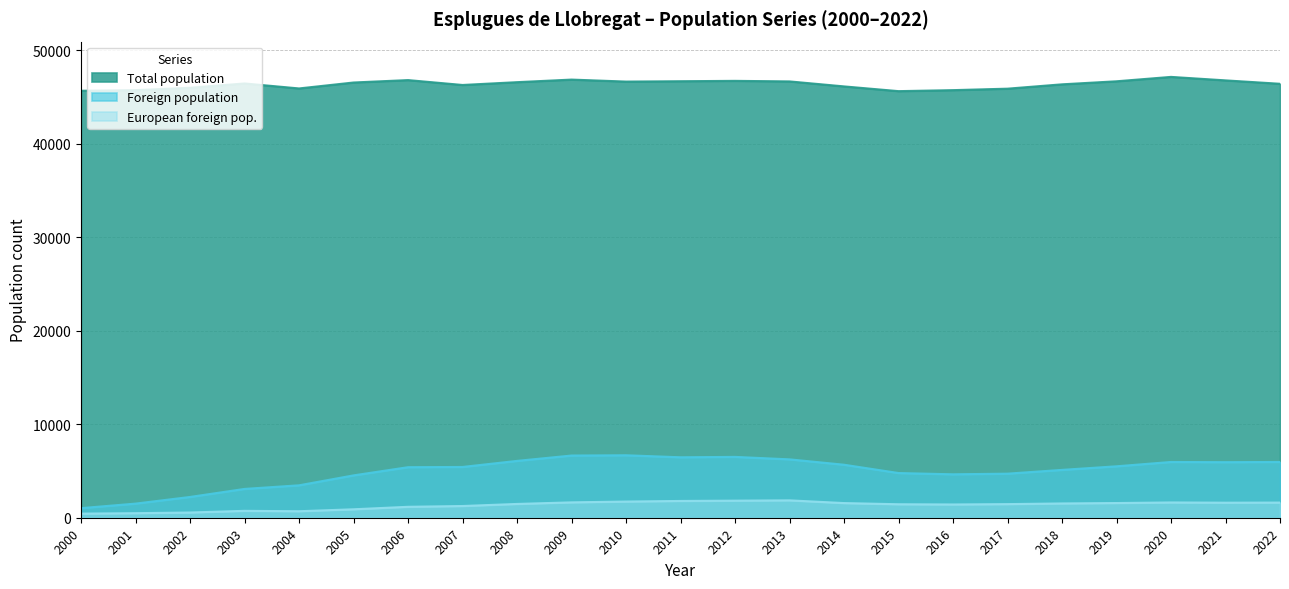

True or false: European foreign pop. has more than 0 interior local peaks.

True